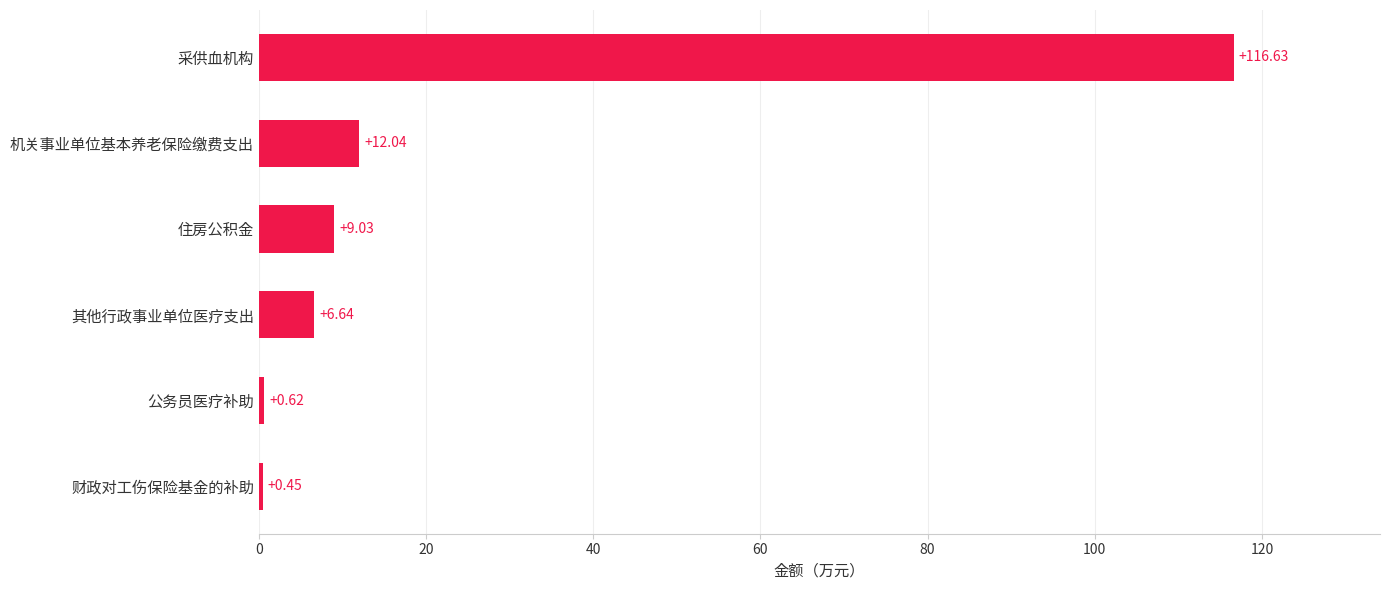

Rank the categories by value from lowest to highest.

财政对工伤保险基金的补助, 公务员医疗补助, 其他行政事业单位医疗支出, 住房公积金, 机关事业单位基本养老保险缴费支出, 采供血机构